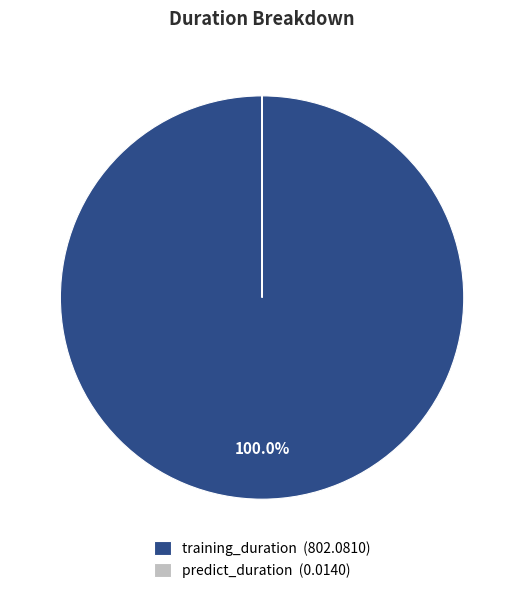

Is there a majority slice in this chart?

Yes